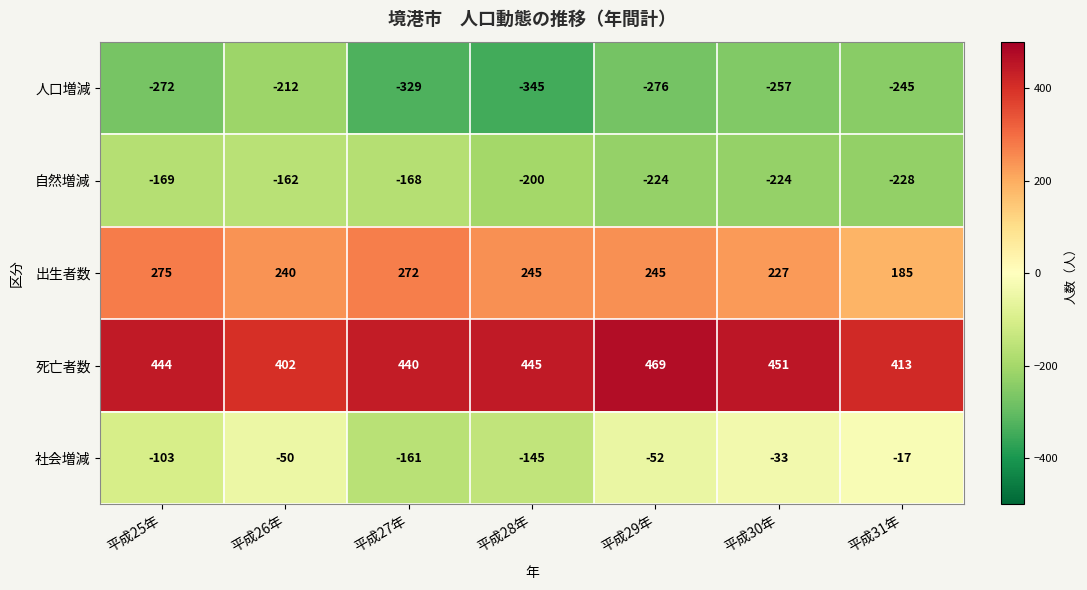

What is the difference between the maximum and minimum values in the 社会増減 series?

144